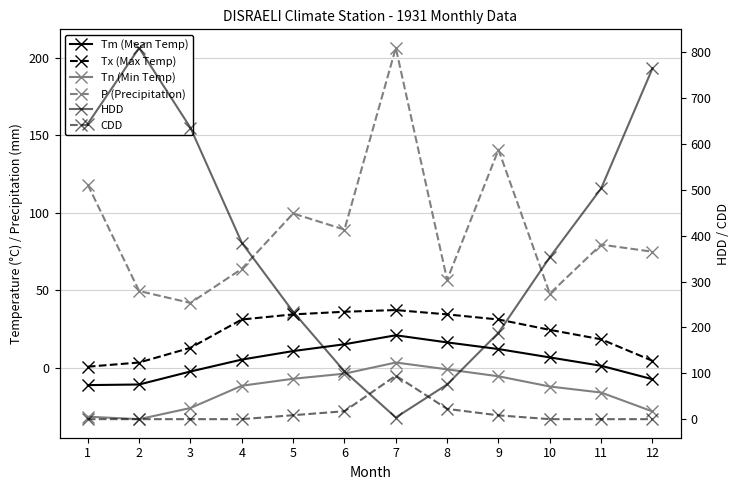

True or false: Tn (Min Temp) and Tx (Max Temp) intersect in this chart.

False